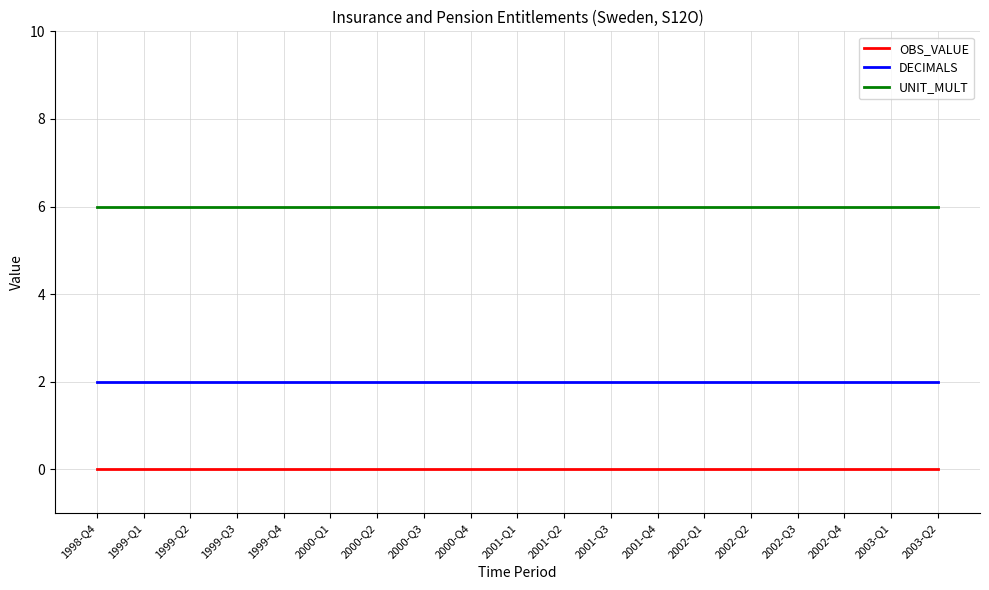

True or false: OBS_VALUE and UNIT_MULT intersect in this chart.

False